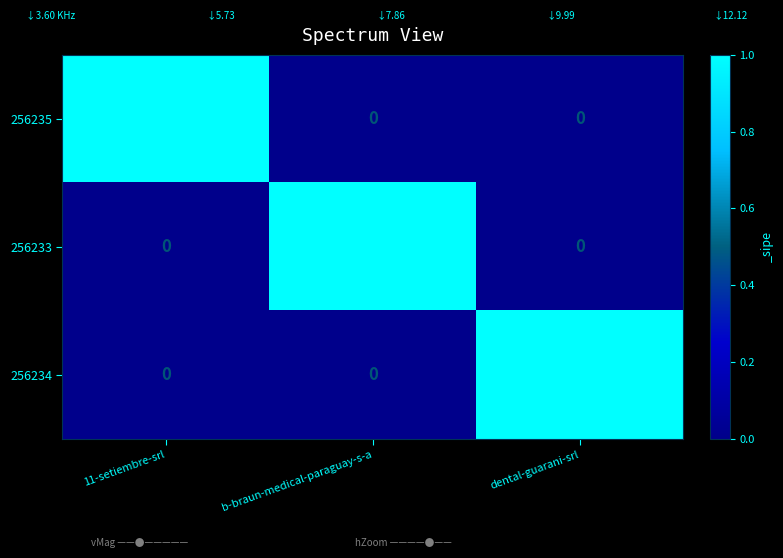

Reading left to right, list all the values displayed in this chart.

256235: 11-setiembre-srl=1	b-braun-medical-paraguay-s-a=0	dental-guarani-srl=0
256233: 11-setiembre-srl=0	b-braun-medical-paraguay-s-a=1	dental-guarani-srl=0
256234: 11-setiembre-srl=0	b-braun-medical-paraguay-s-a=0	dental-guarani-srl=1